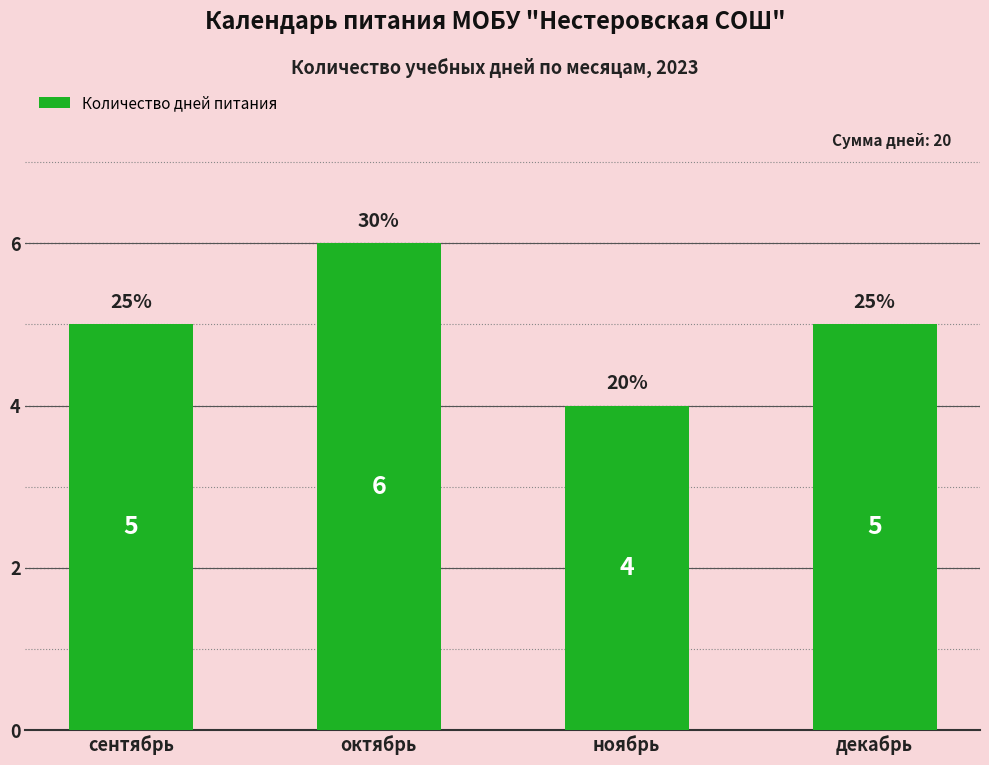

Which has a higher value, ноябрь or сентябрь?

сентябрь